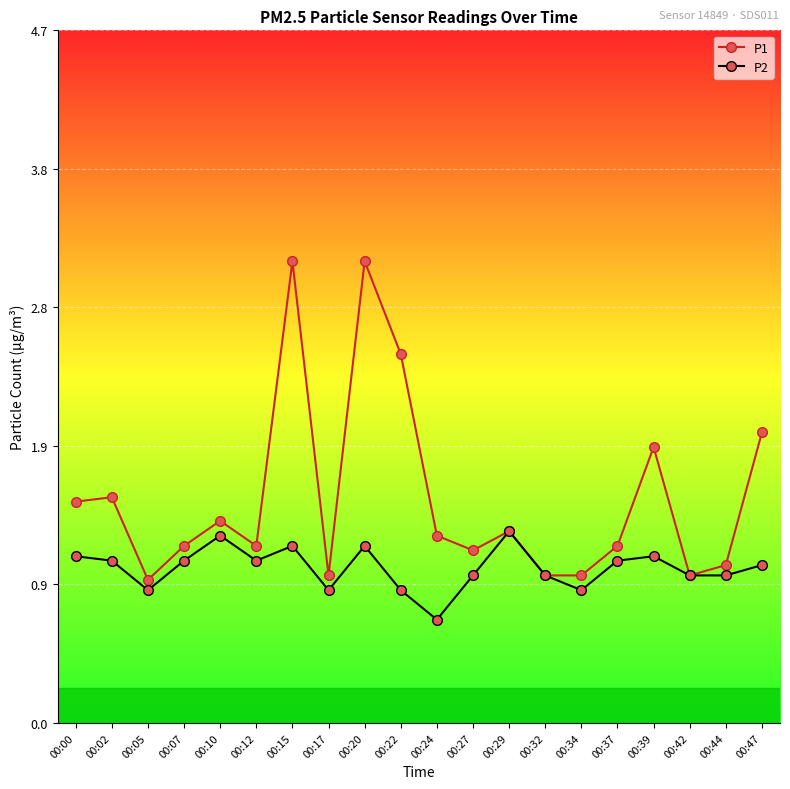

The P2 series shows 0.5 at 00:15. True or false?

False